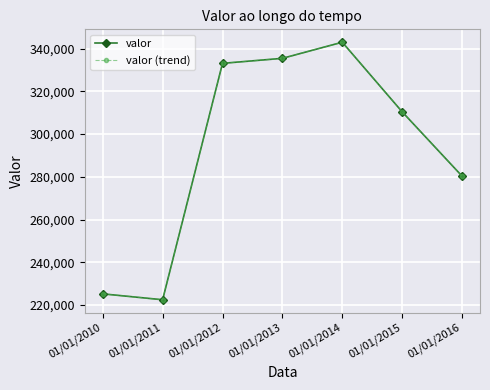

How many interior local valleys does the valor series have?

1